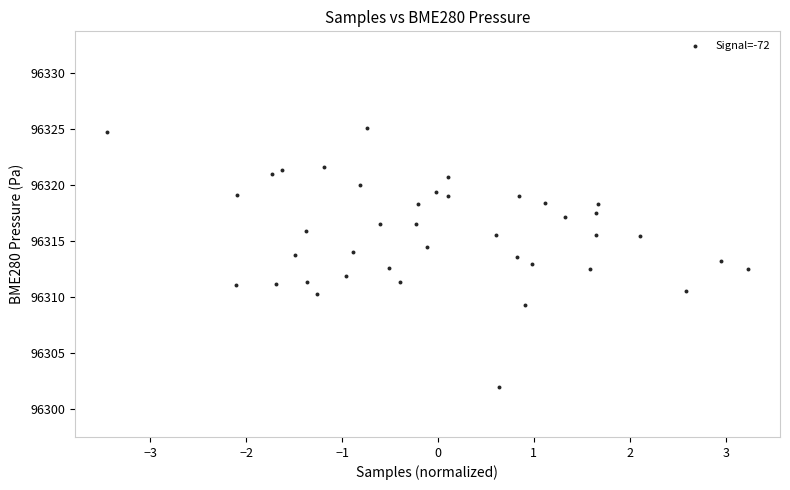

What is the range of Y values (max minus min)?

23.1